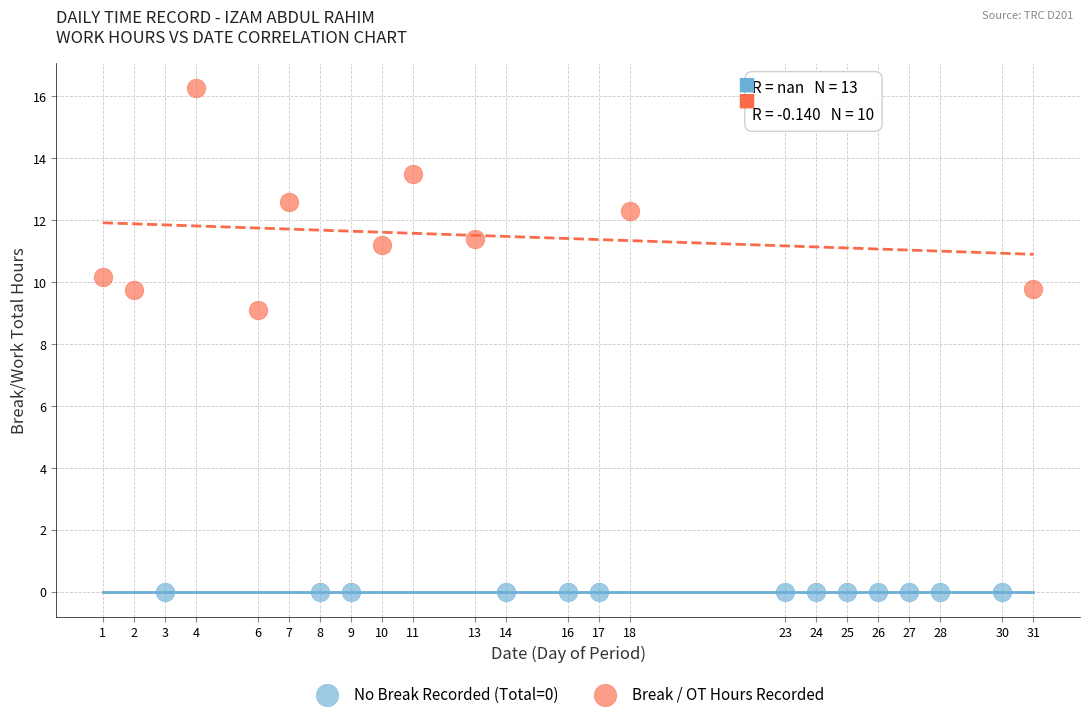

Which series reaches the minimum Y coordinate?

No Break Recorded (Total=0)